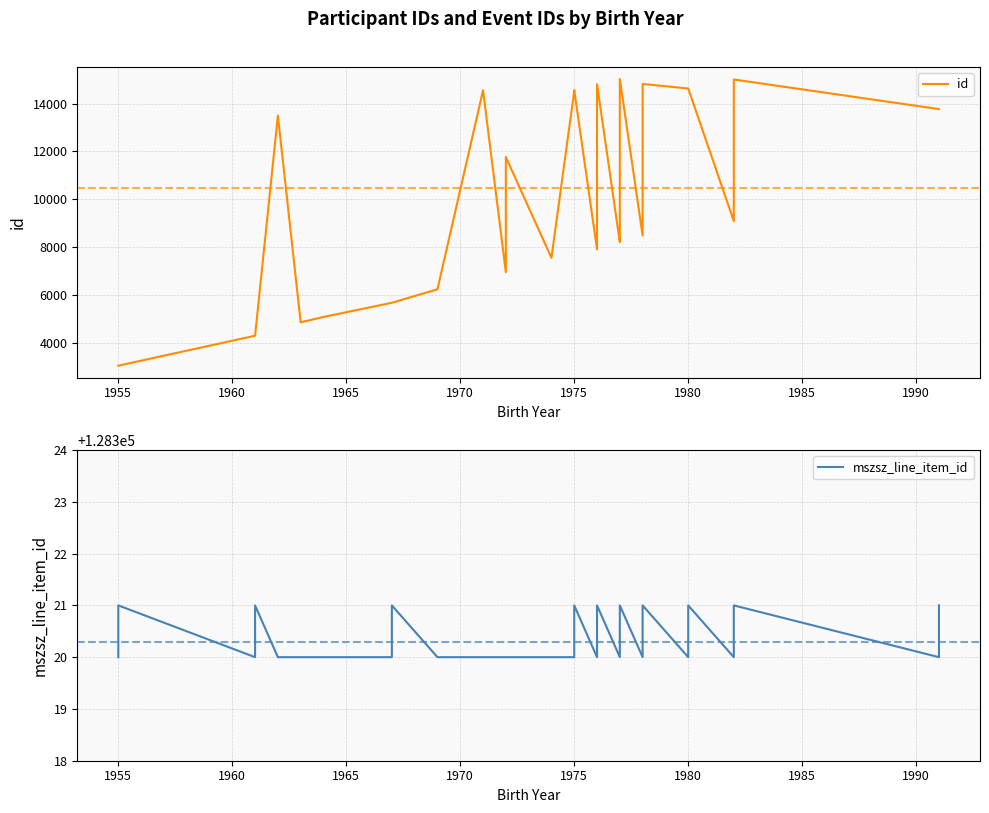

Which series has the largest total across all categories?

mszsz_line_item_id